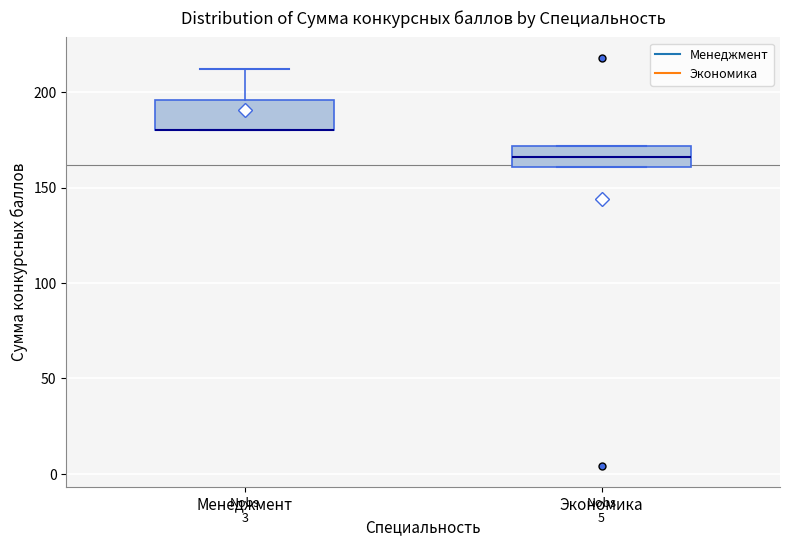

Where is the upper edge of the box for Менеджмент on the y-axis? The values are not printed on the chart, so give them approximately, as read against the axis.

195